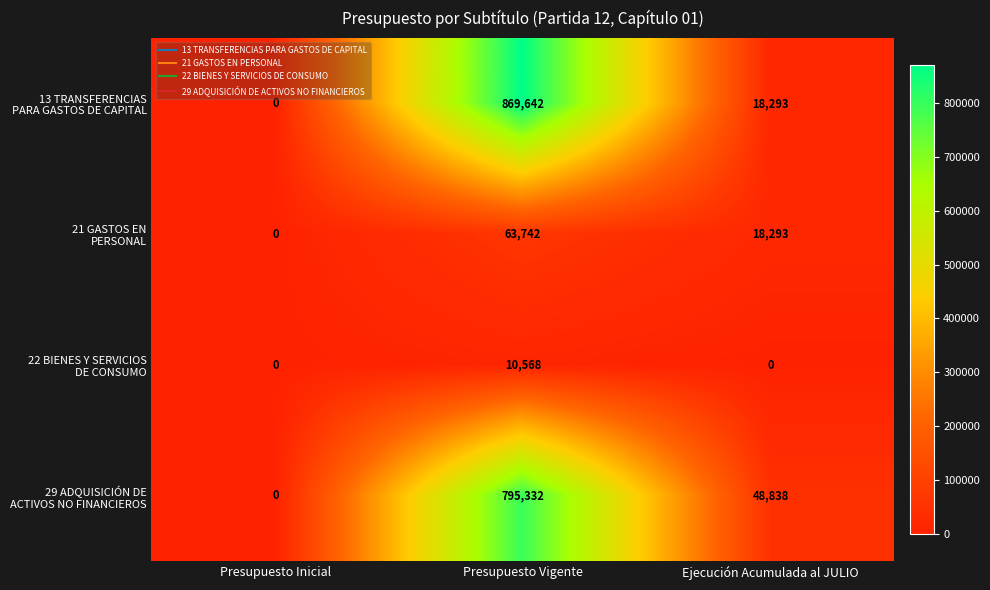

At which category is the sum across all series the highest?

Presupuesto Vigente